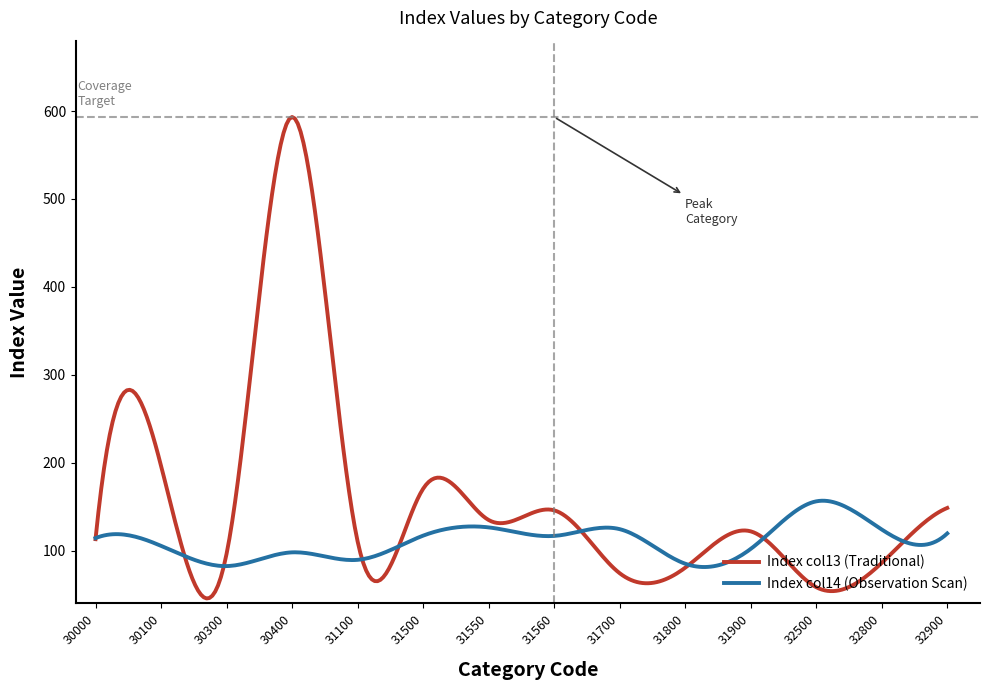

List the series in order of their peak value, lowest first.

Index col14 (Observation Scan), Index col13 (Traditional)